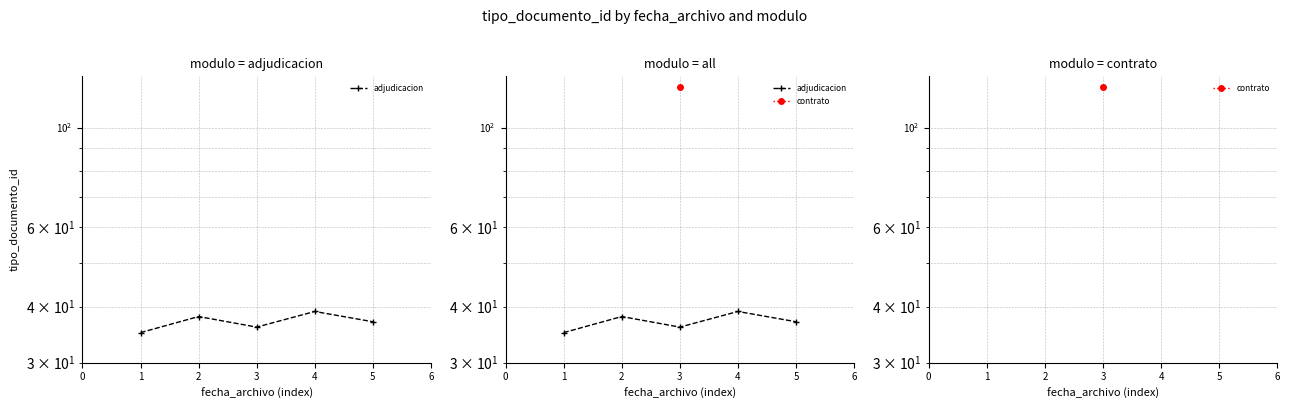

List the labels in order of value, smallest first.

1, 3, 5, 2, 4